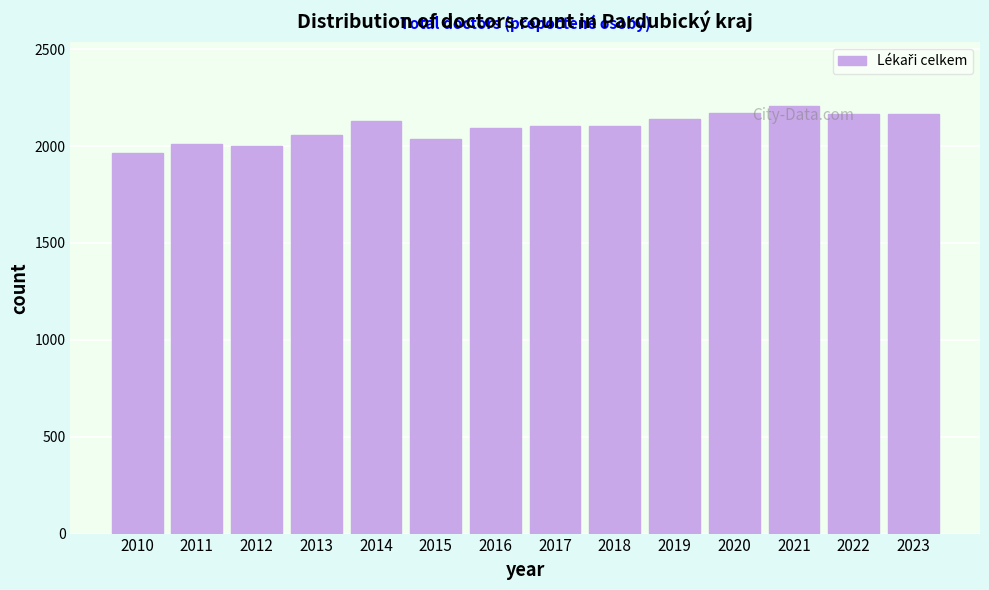

What is the value of the 14th bar from the left?

2166.6